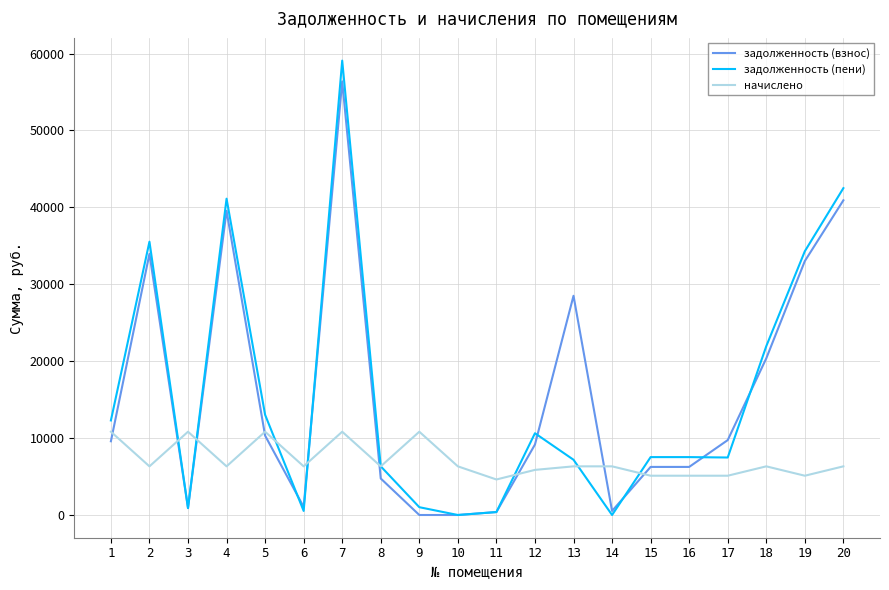

What is the greatest value displayed?

59080.9